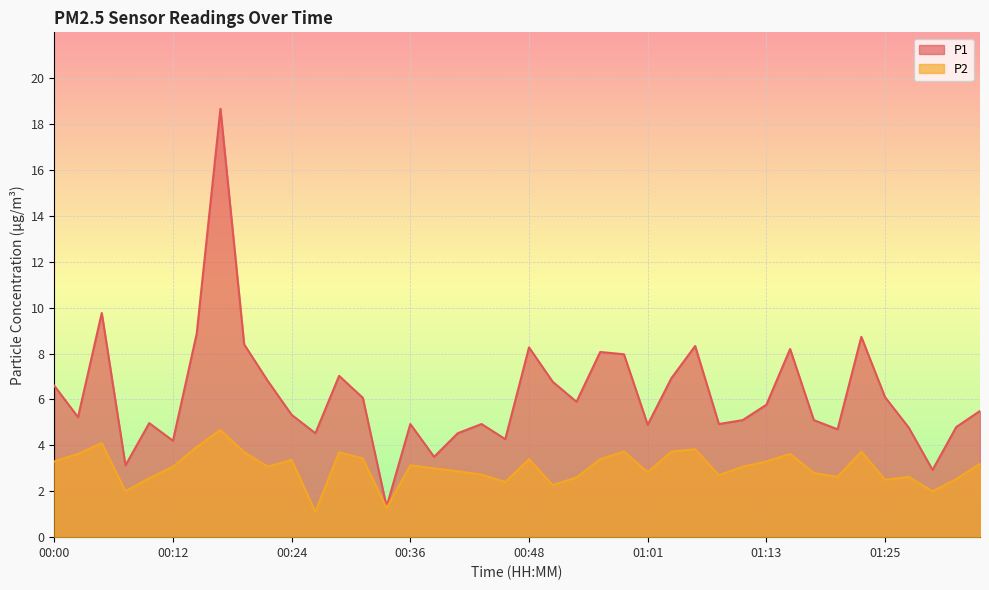

True or false: P2 and P1 intersect in this chart.

False